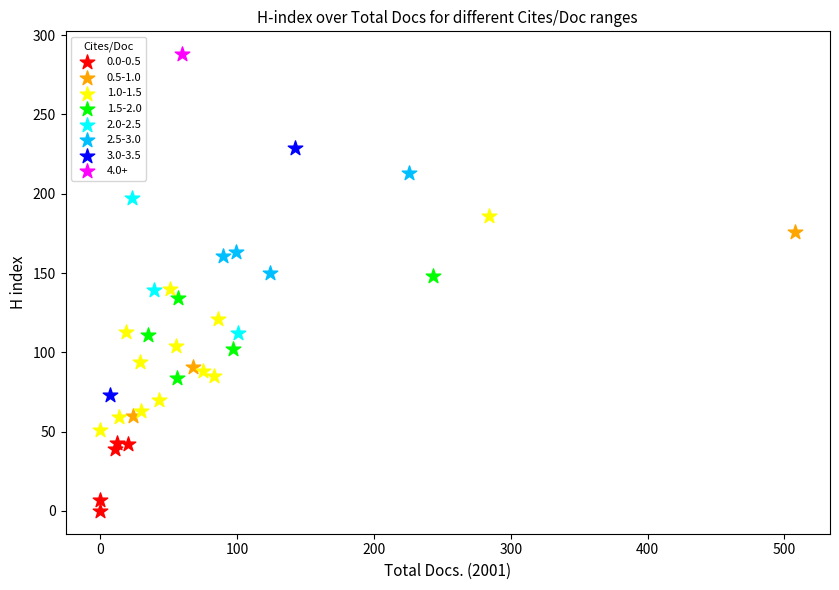

What are all the series names shown in the legend?

0.0-0.5, 0.5-1.0, 1.0-1.5, 1.5-2.0, 2.0-2.5, 2.5-3.0, 3.0-3.5, 4.0+